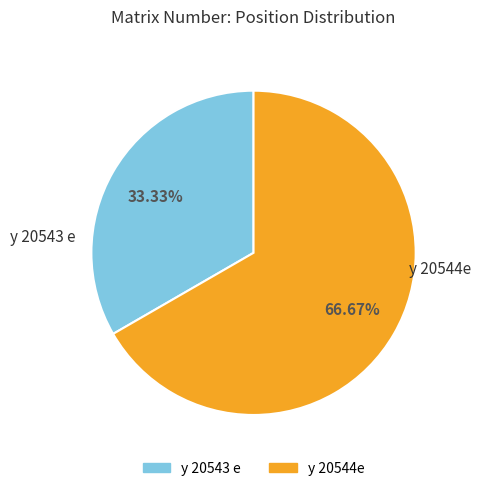

Between y 20543 e and y 20544e, which is larger?

y 20544e